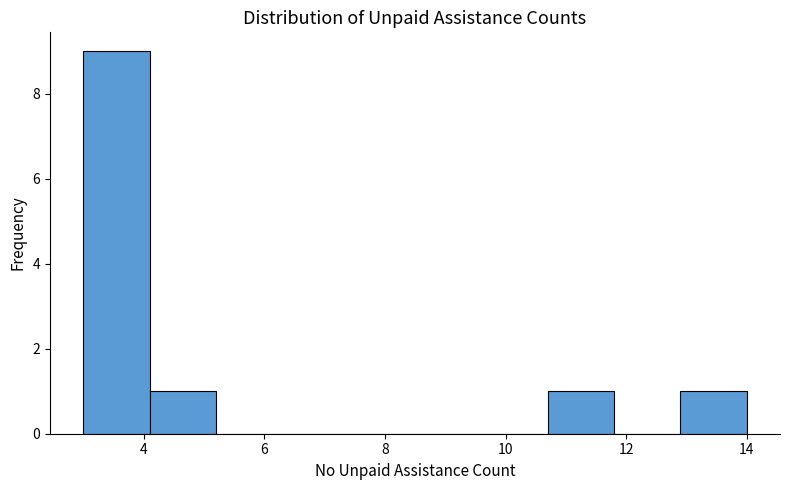

Which range on the x-axis has the tallest bar?

3.0 to 4.1